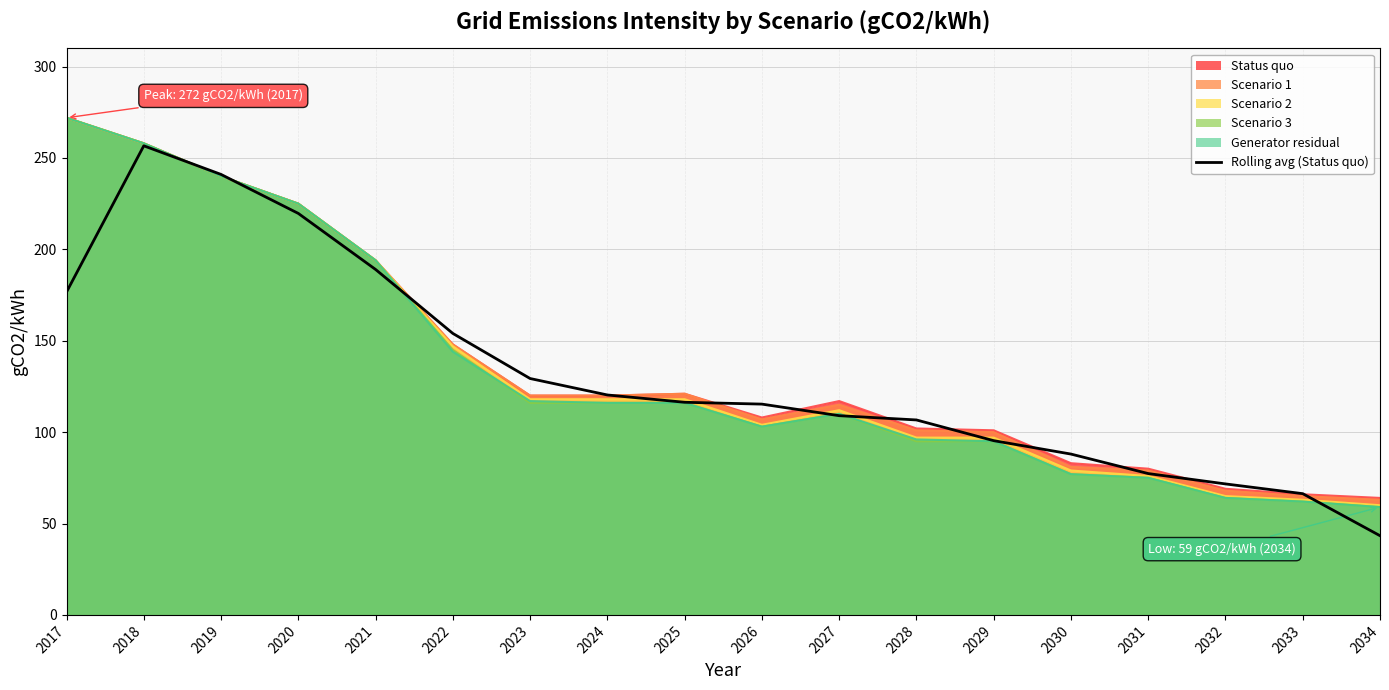

At which label is the value closest to 149?

2022